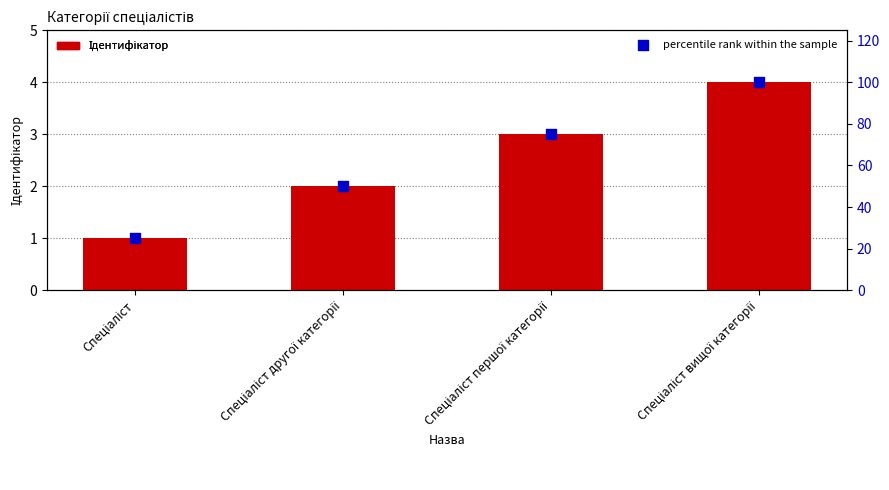

Is the value of percentile rank within the sample at Спеціаліст першої категорії greater than the value of Ідентифікатор at Спеціаліст другої категорії?

Yes